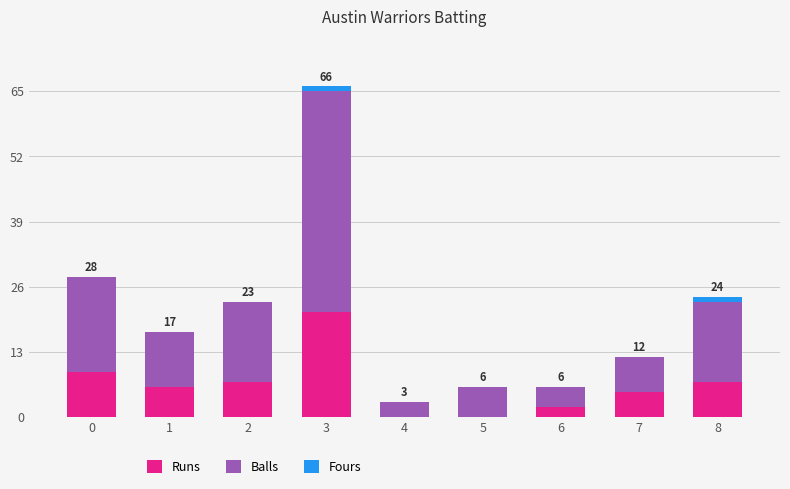

Reading right to left, what are the values for Runs?

8=7	7=5	6=2	5=0	4=0	3=21	2=7	1=6	0=9